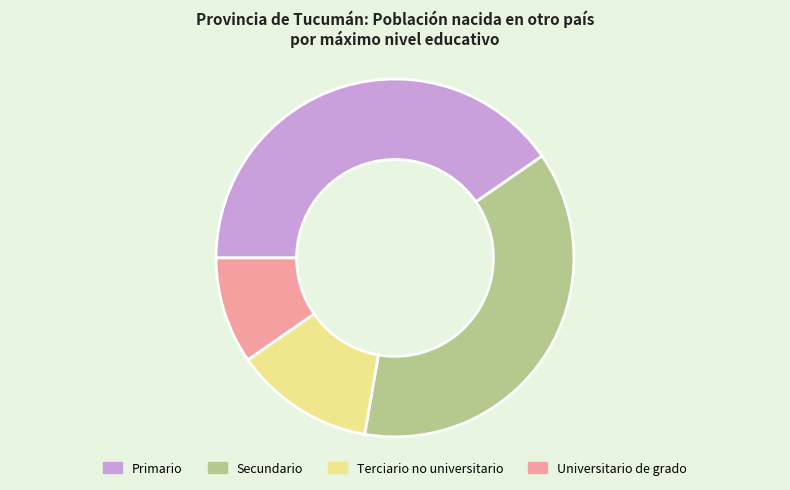

Is the sum of Terciario no universitario and Universitario de grado greater than half?

No